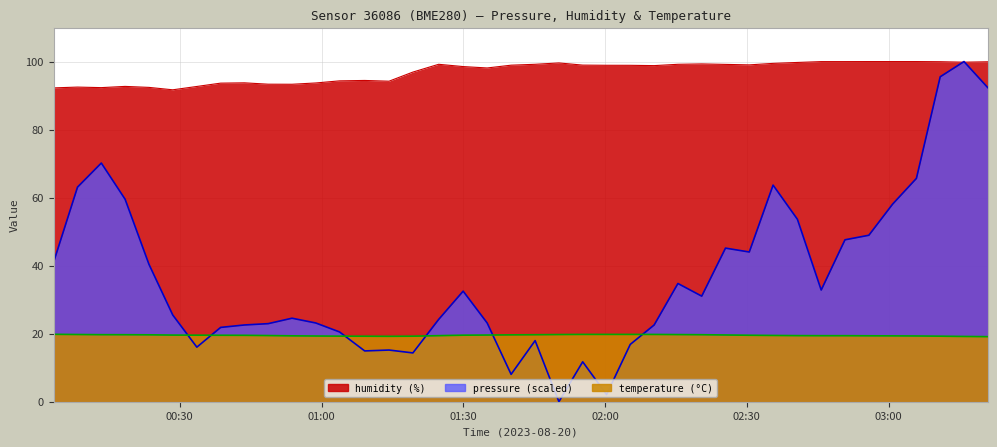

Reading right to left, what are all the values shown in this chart?

pressure: 92.3	100.0	95.5	65.7	58.1	48.9	47.6	32.8	53.6	63.7	44.0	45.2	31.0	34.8	22.6	16.9	2.1	11.7	0.0	18.0	8.1	23.1	32.5	24.2	14.3	15.2	14.9	20.5	23.1	24.6	23.0	22.6	21.8	16.0	25.5	40.4	59.5	70.2	63.1	41.1
temperature: 19.1	19.2	19.3	19.3	19.4	19.4	19.4	19.4	19.4	19.5	19.5	19.6	19.7	19.7	19.8	19.8	19.8	19.8	19.8	19.7	19.7	19.6	19.6	19.4	19.3	19.2	19.3	19.3	19.3	19.4	19.4	19.5	19.5	19.6	19.6	19.7	19.7	19.7	19.8	19.8
humidity: 99.9	99.8	100.0	100.0	100.0	100.0	100.0	100.0	99.7	99.5	99.0	99.2	99.3	99.2	98.8	98.9	98.9	99.0	99.6	99.2	98.9	98.1	98.5	99.2	96.9	94.2	94.5	94.3	93.7	93.3	93.3	93.8	93.7	92.7	91.7	92.4	92.7	92.3	92.5	92.3